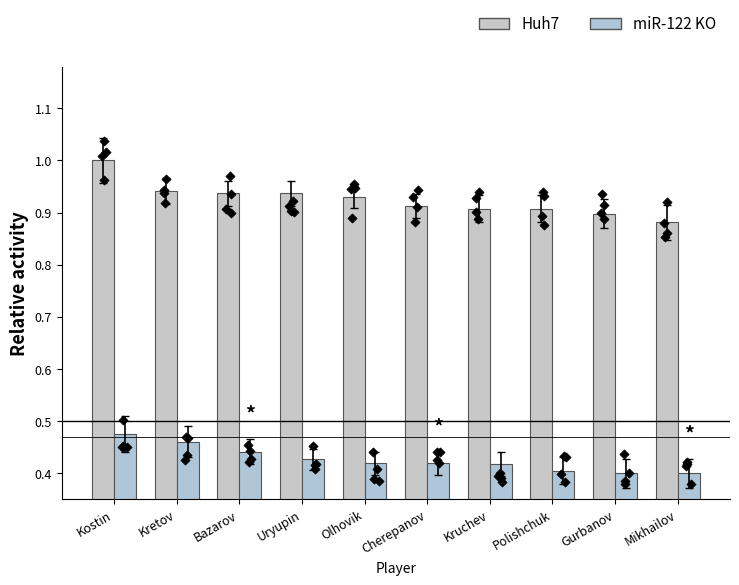

Is the value of Huh7 at Kretov greater than the value of miR-122 KO at Kostin?

Yes